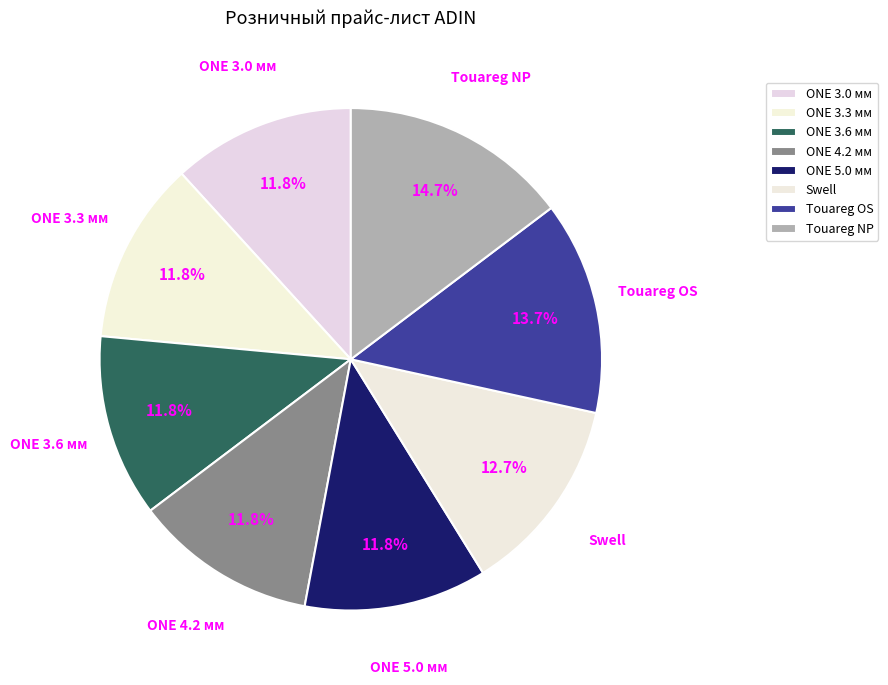

Does ONE 3.3 мм account for over 50% of the chart?

No